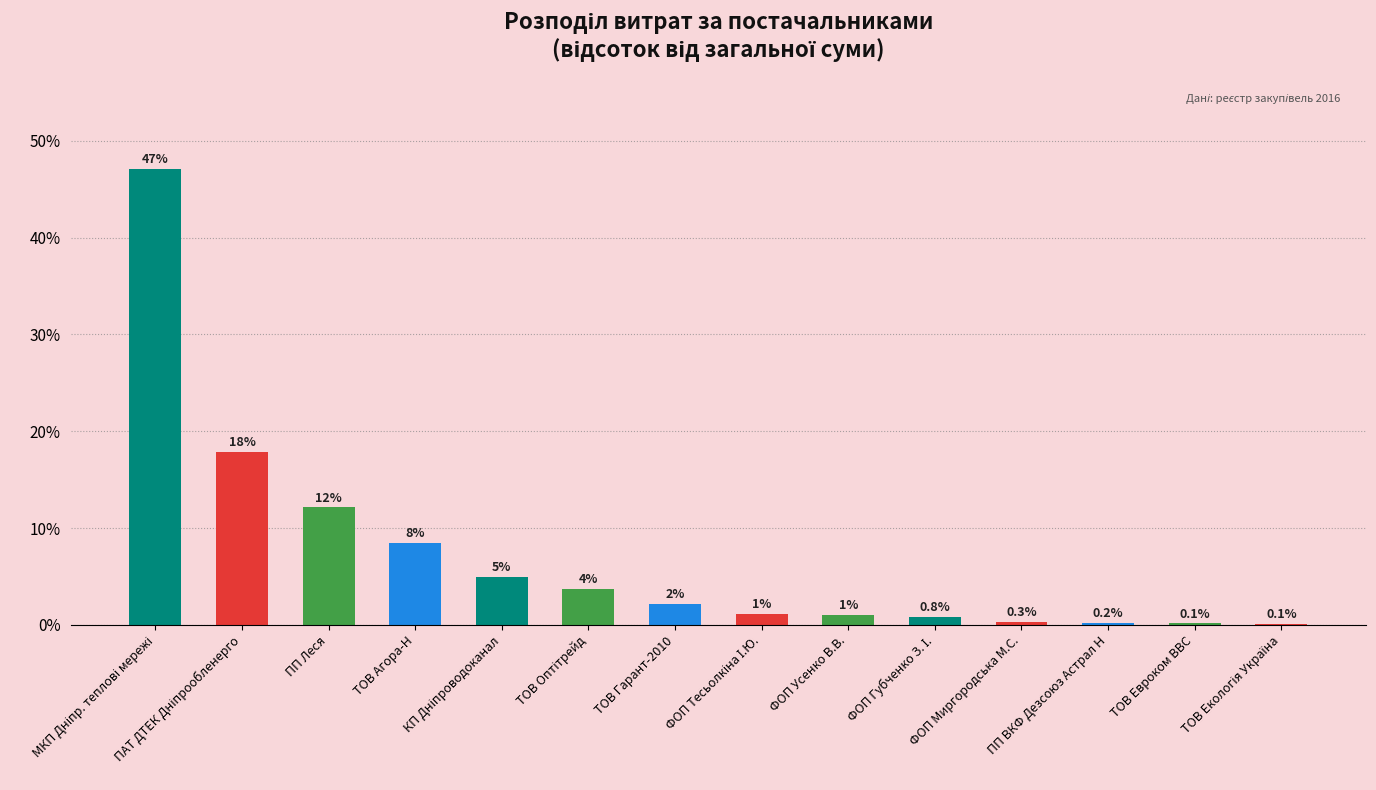

What is the maximum value shown in the chart?

47.1